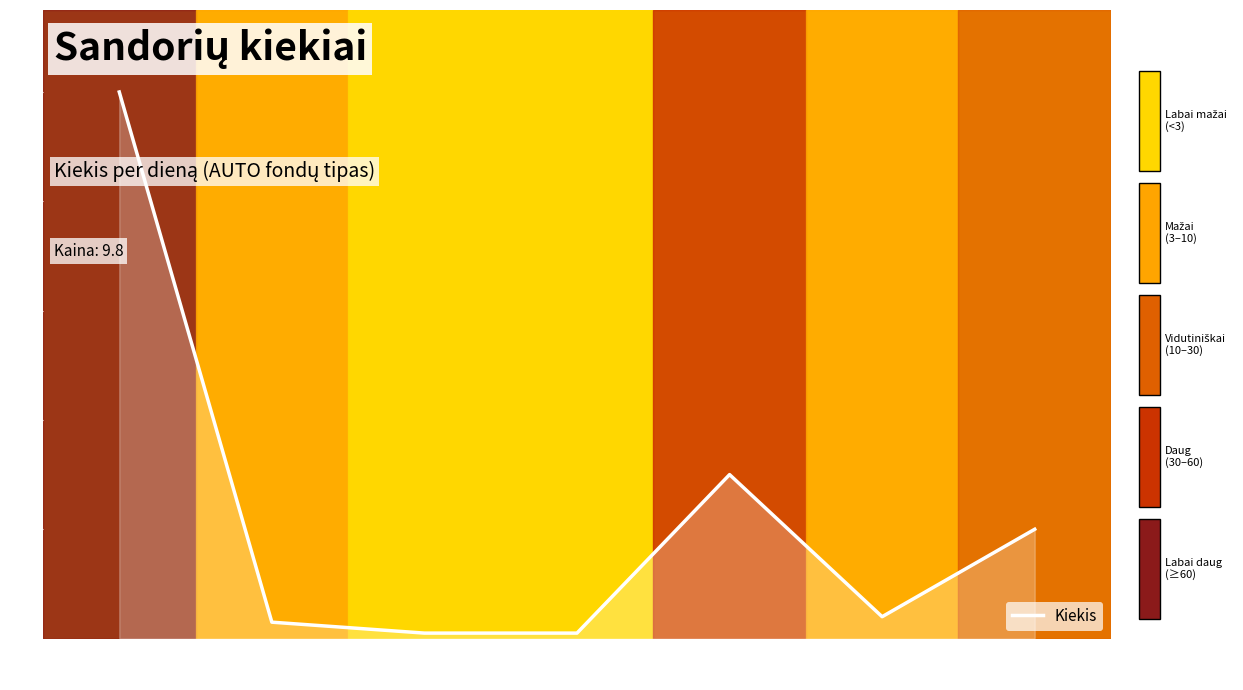

Is it true that the value at 11:49:15 is 1?

True